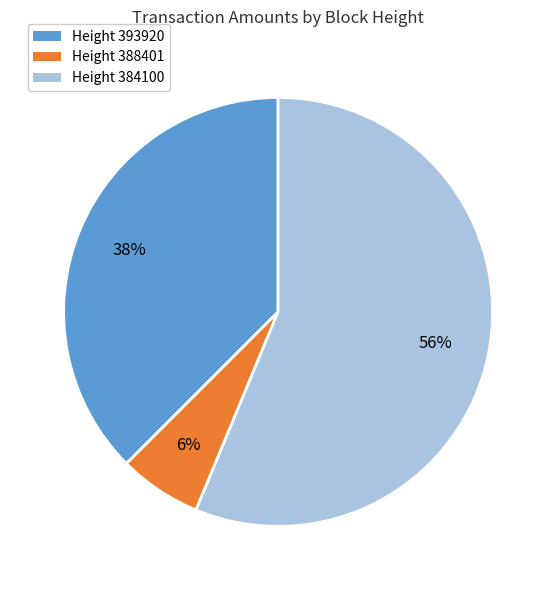

To the nearest percent, what is the average slice percentage?

33%